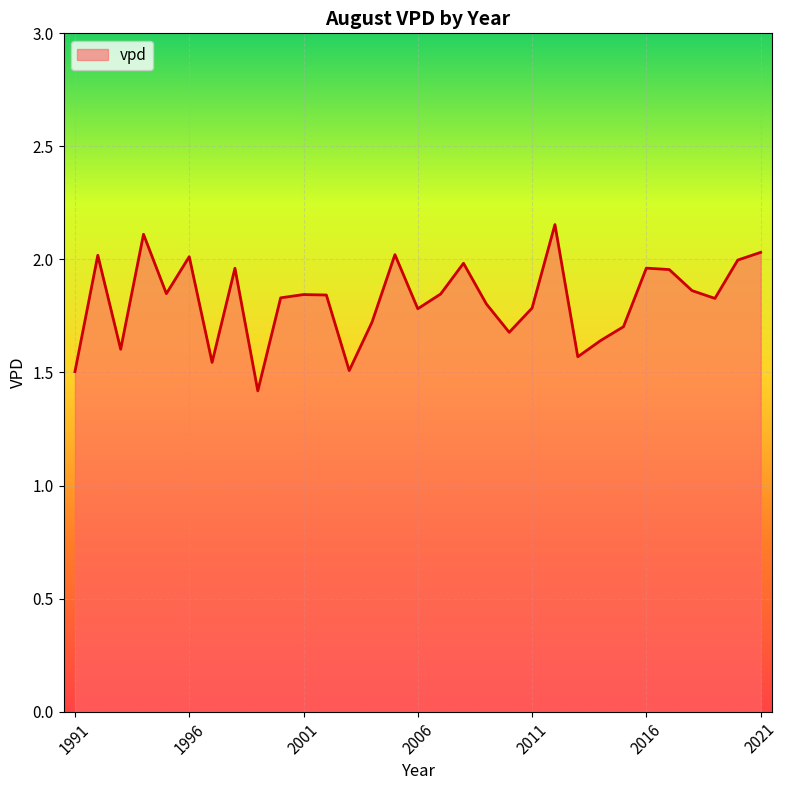

What is the minimum value shown in the chart?

1.4